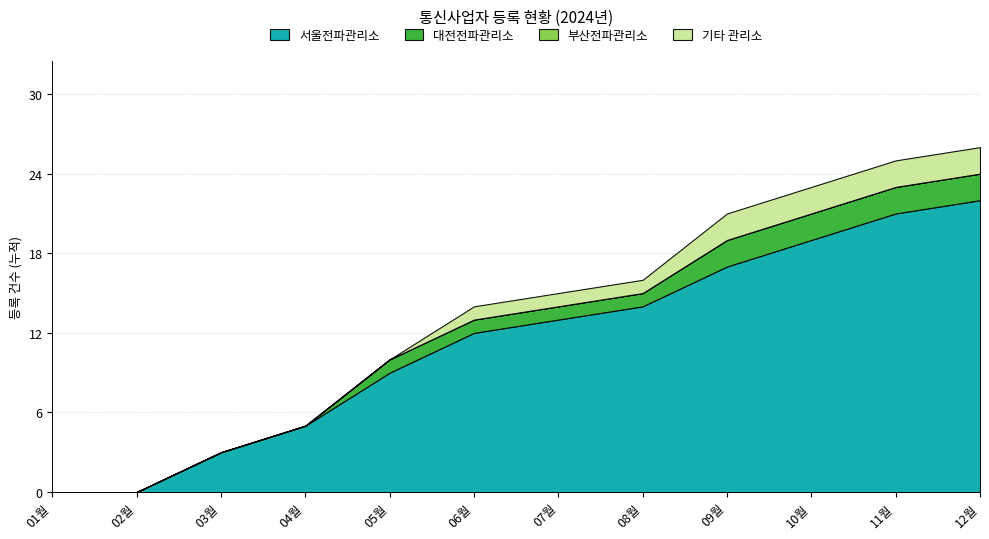

True or false: 부산전파관리소 and 대전전파관리소 intersect in this chart.

False